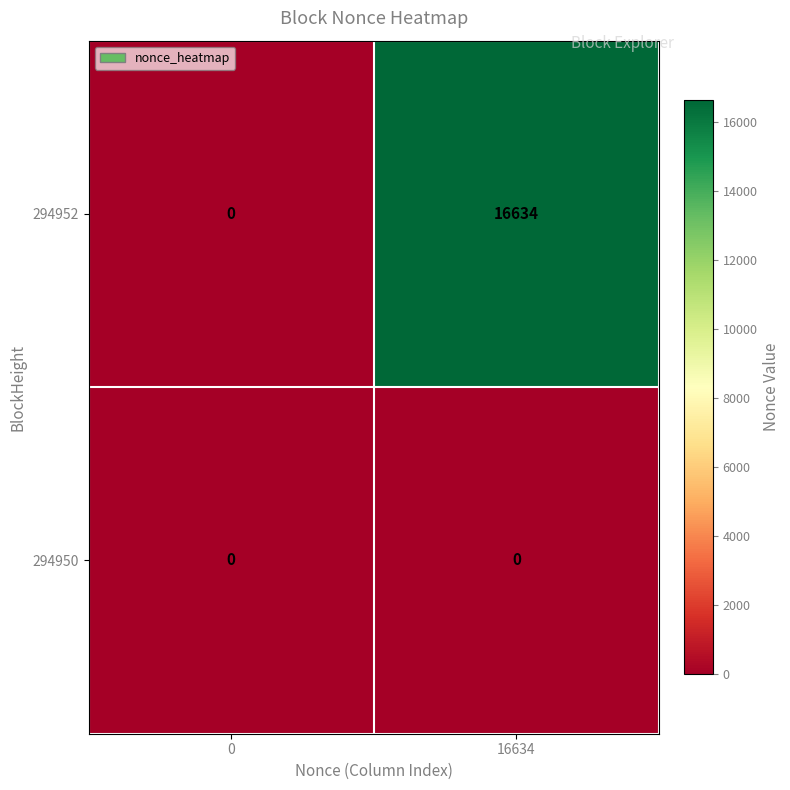

Is it true that 294952 equals 0 at 0?

True